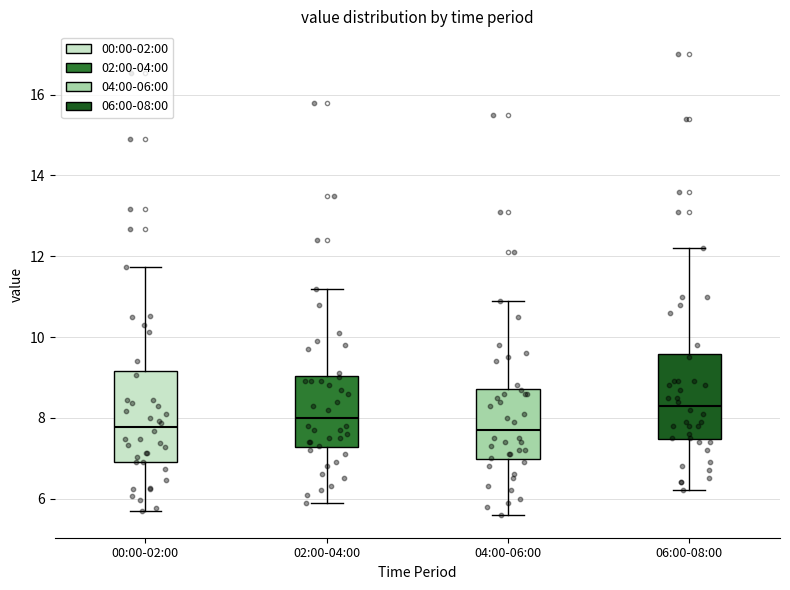

Reading left to right, transcribe this box plot: for each box, give where its median line is, the range the box spans, and where its two whiskers end, as read against the y-axis. The values are not printed on the chart, so give them approximately, as read against the axis.

00:00-02:00: median 7.8, box 7.0 to 9.2, whiskers 5.8 to 11.8
02:00-04:00: median 8.0, box 7.2 to 9.0, whiskers 6.0 to 11.2
04:00-06:00: median 7.8, box 7.0 to 8.8, whiskers 5.6 to 11.0
06:00-08:00: median 8.4, box 7.4 to 9.6, whiskers 6.2 to 12.2